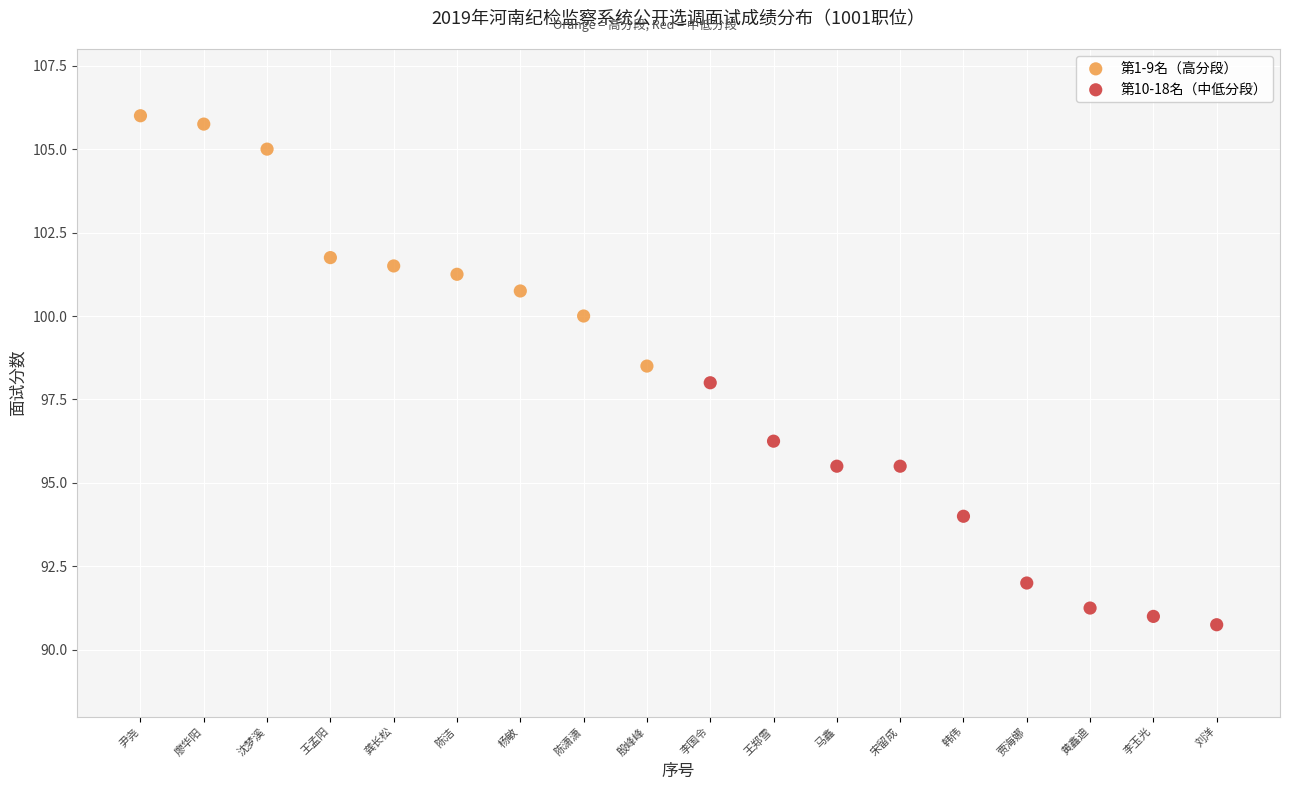

Which series reaches the maximum Y coordinate?

第1-9名（高分段）